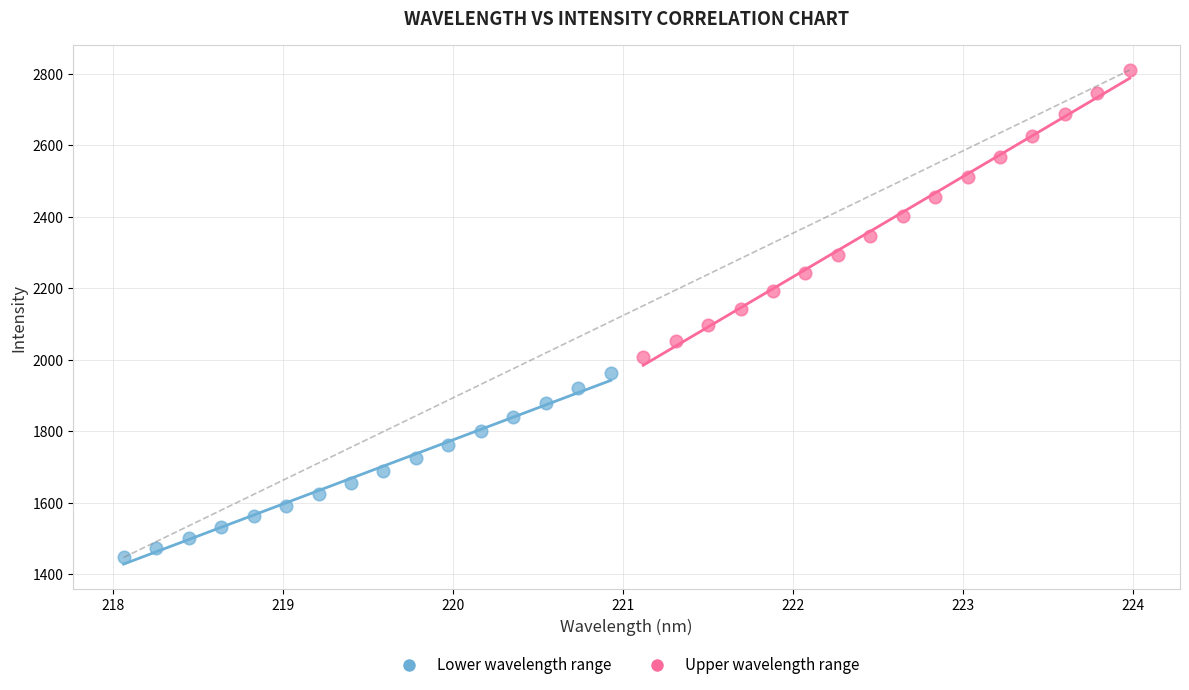

Which series reaches the minimum Y coordinate?

Lower wavelength range